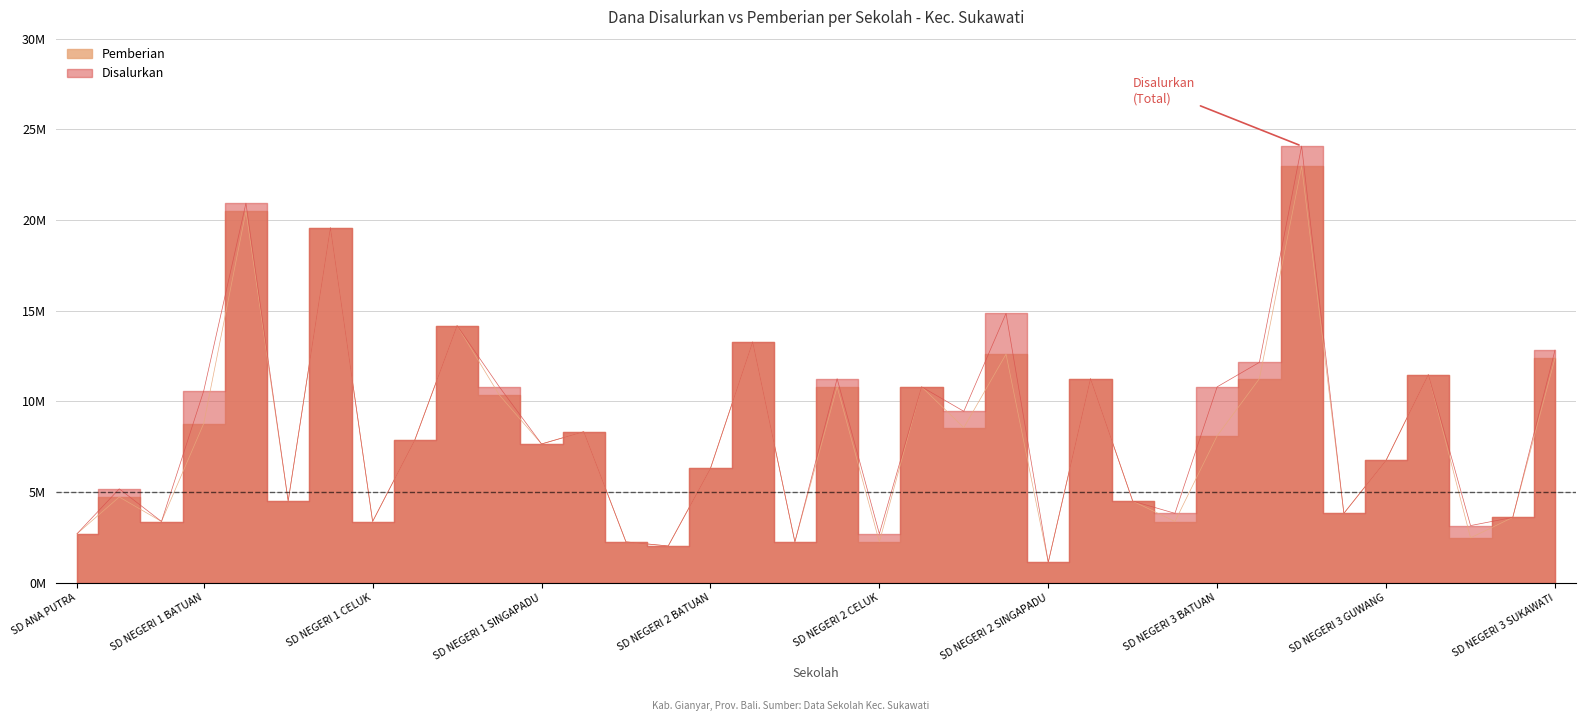

What is the label of the 13th point from the left?

SD NEGERI 1 SINGAPADU KALER